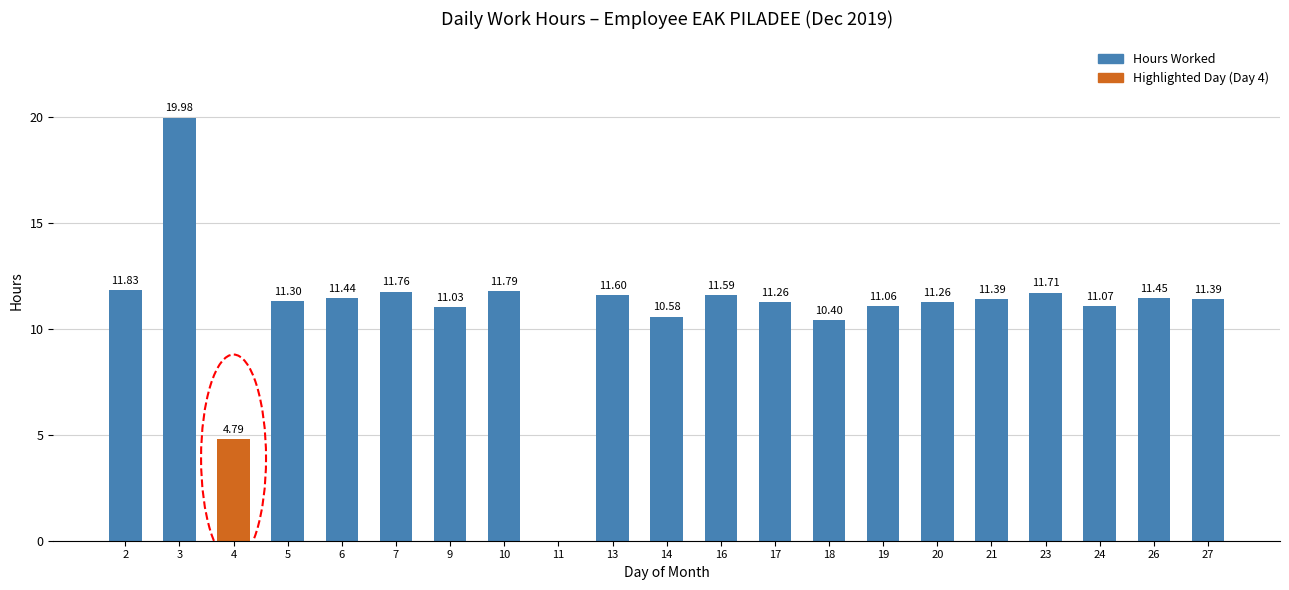

What is the sum of the values at 20 and 19?

22.3